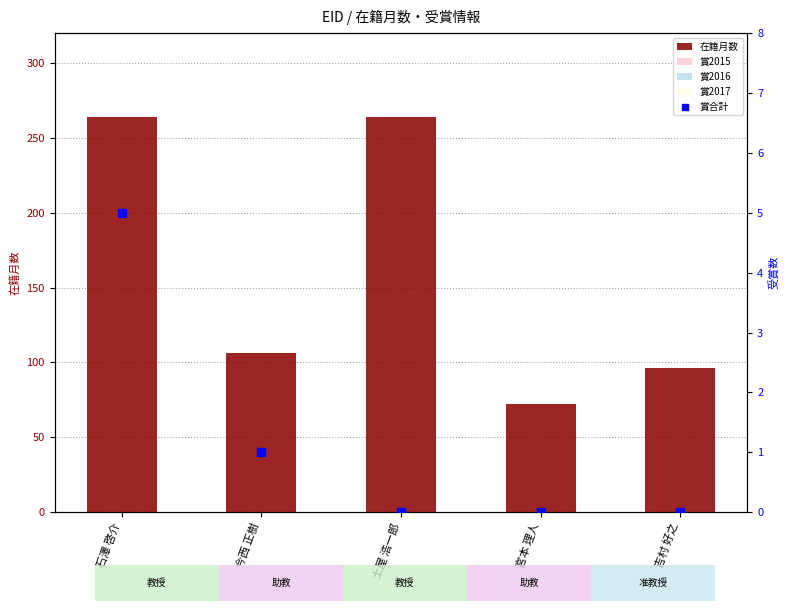

What are all the series names shown in the legend?

在籍月数, 賞2015, 賞2016, 賞2017, 賞合計